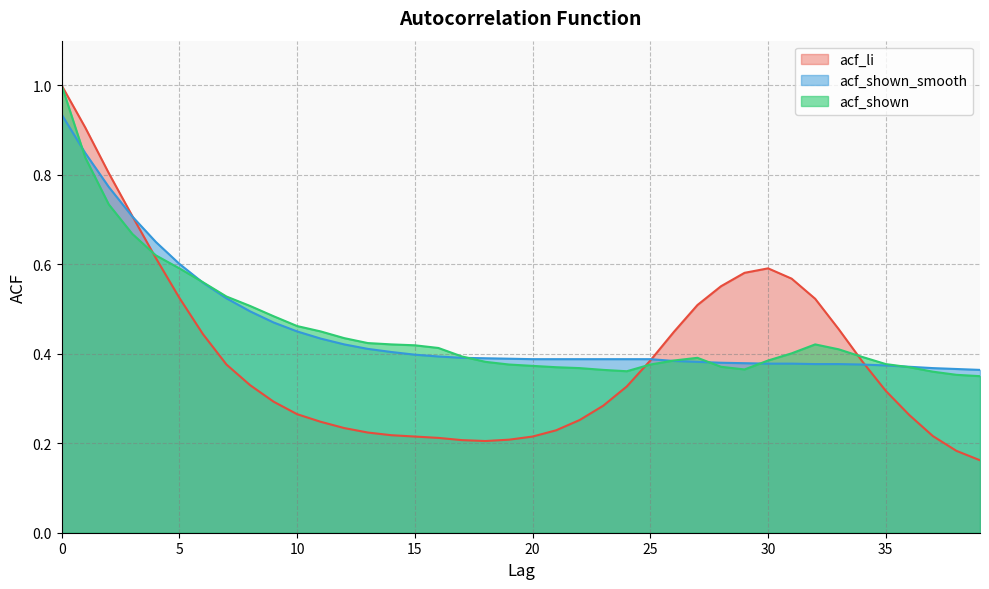

What is the difference between the maximum and second lowest values in the acf_shown_smooth series?

0.6